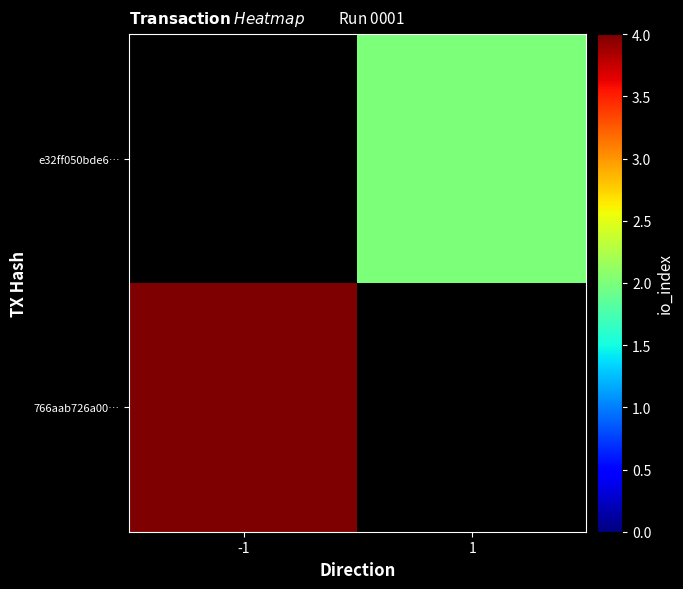

The 766aab726a00… series shows 4.0 at -1. True or false?

True